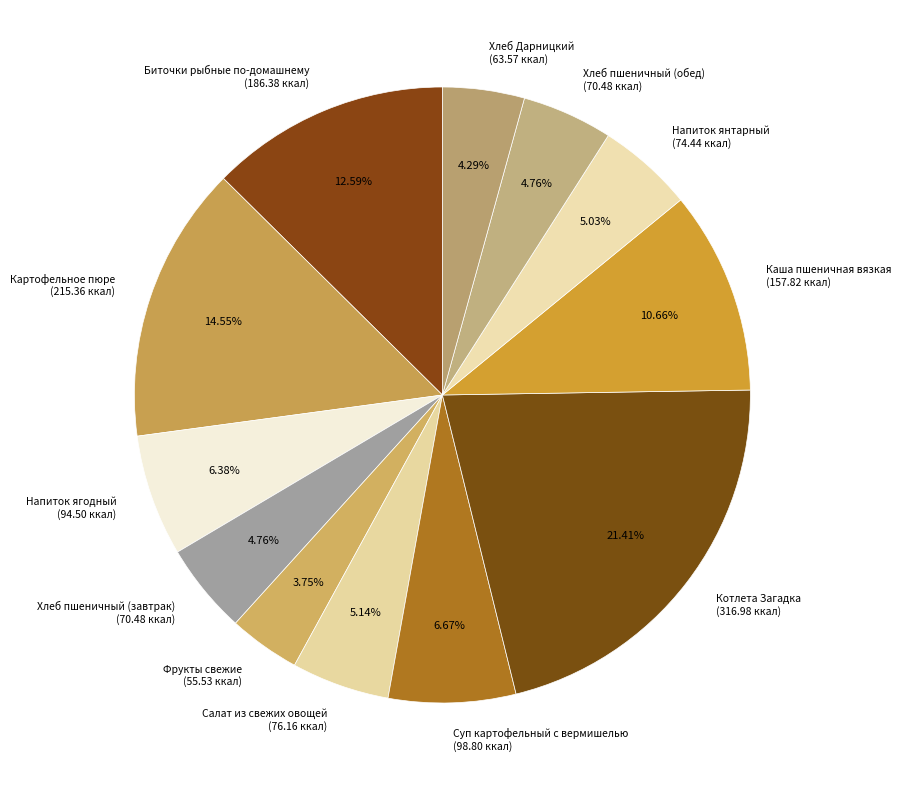

Does Напиток янтарный represent more than half of the total?

No